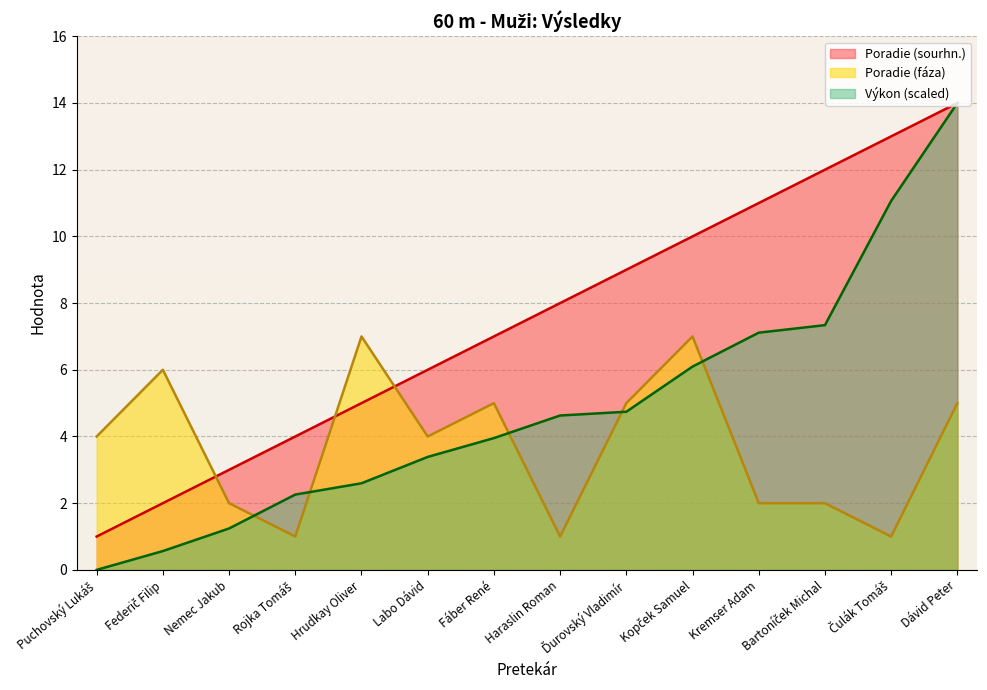

Which series has the widest spread of values?

Výkon (scaled)